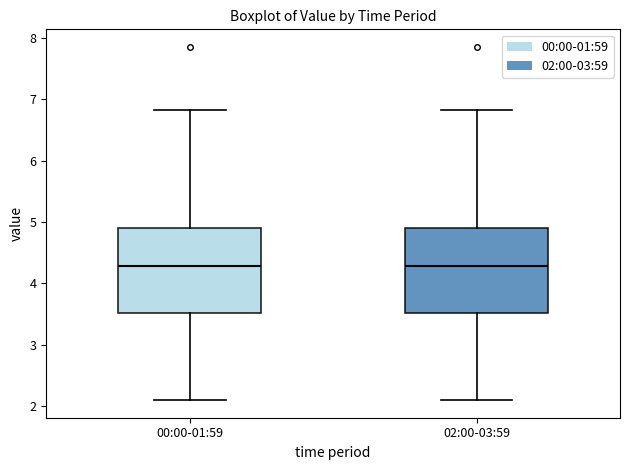

Reading left to right, read every box against the y-axis: the position of its median line, the range the box covers, and the ends of its whiskers. The values are not printed on the chart, so give them approximately, as read against the axis.

00:00-01:59: median 4.3, box 3.5 to 4.9, whiskers 2.1 to 6.8
02:00-03:59: median 4.3, box 3.5 to 4.9, whiskers 2.1 to 6.8